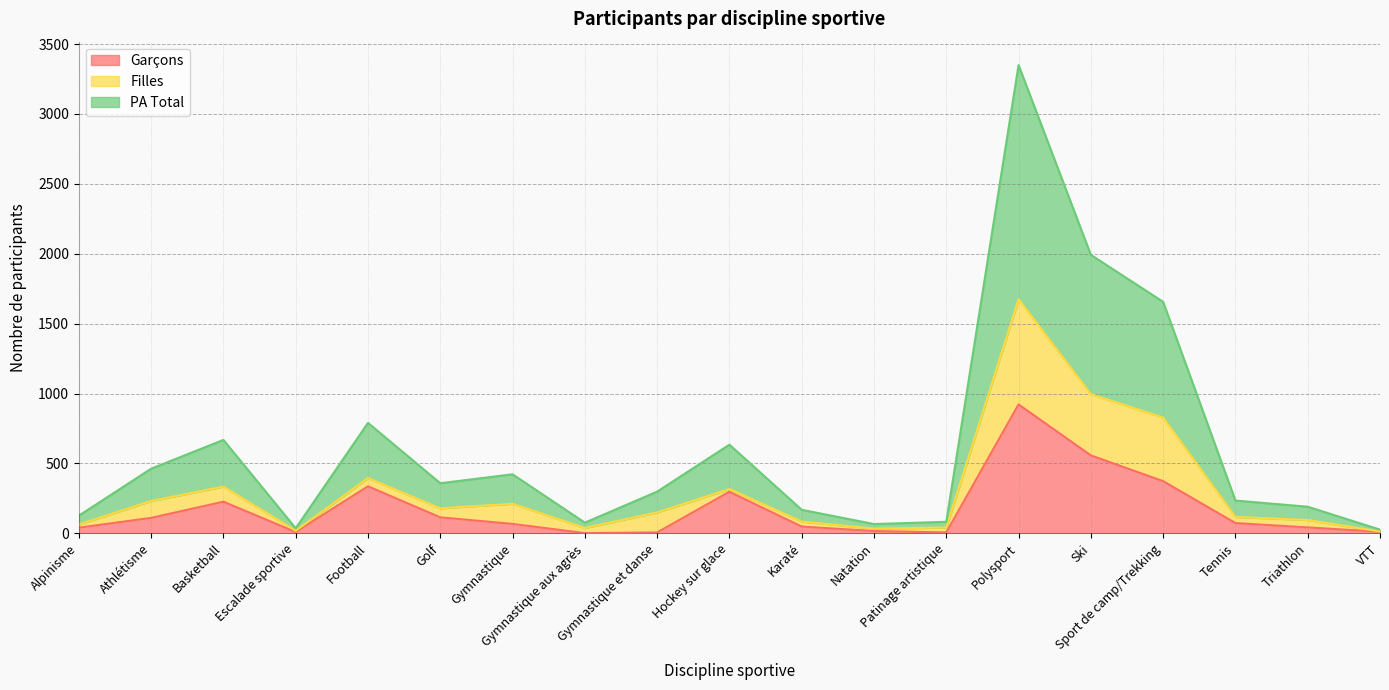

What is the average value of the PA Total series?

306